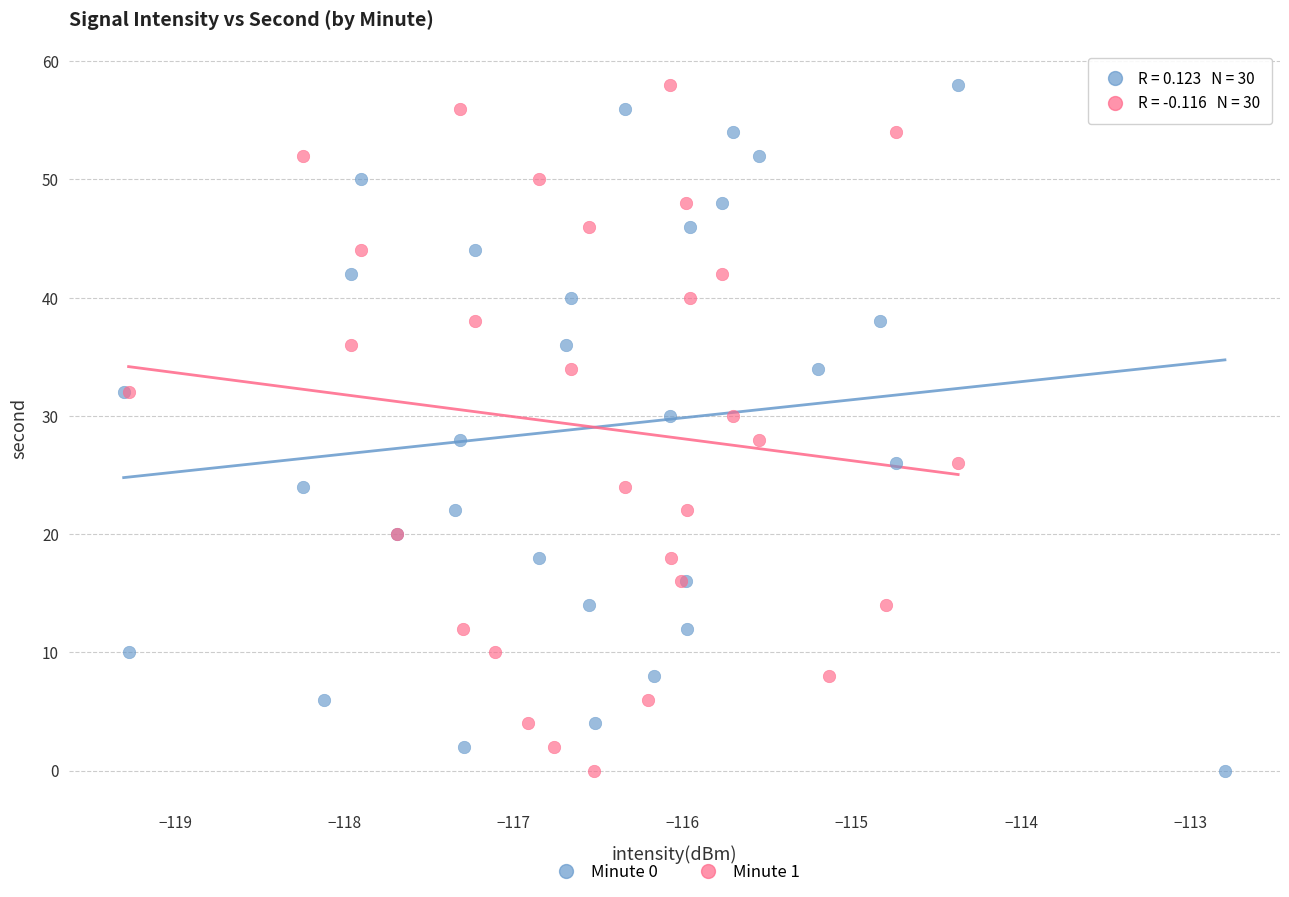

What are all the series names shown in the legend?

Minute 0, Minute 1